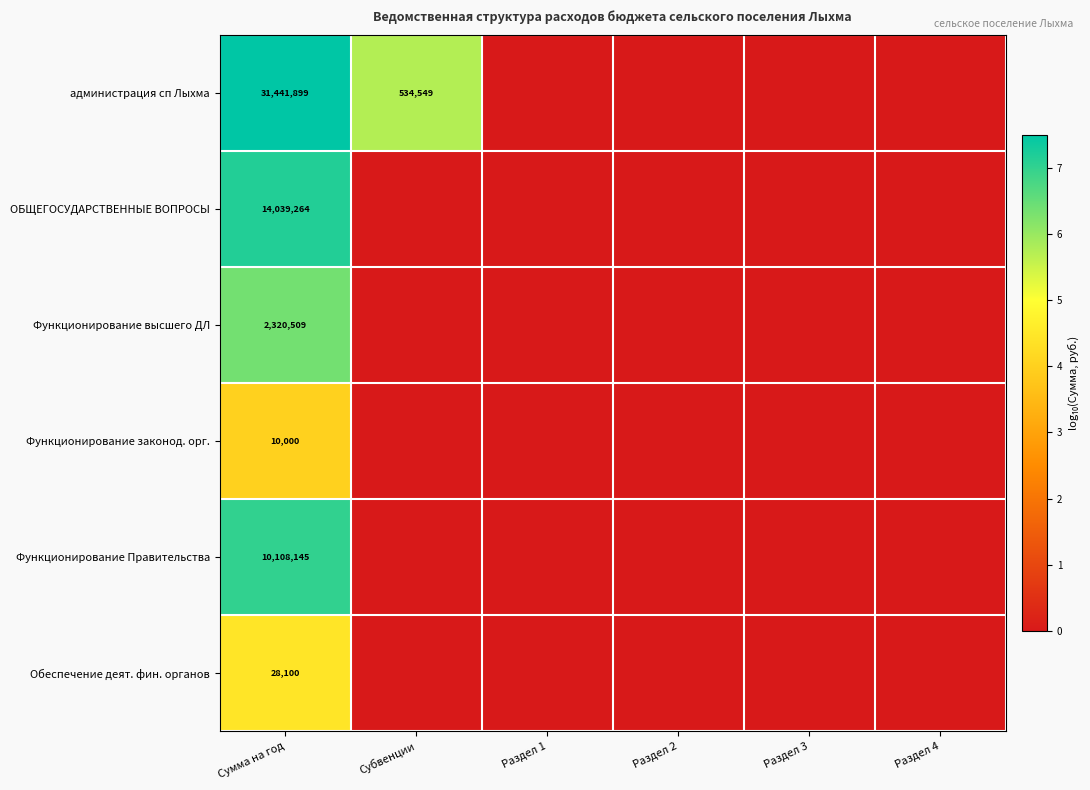

Which label corresponds to the largest value in the chart?

Сумма на год